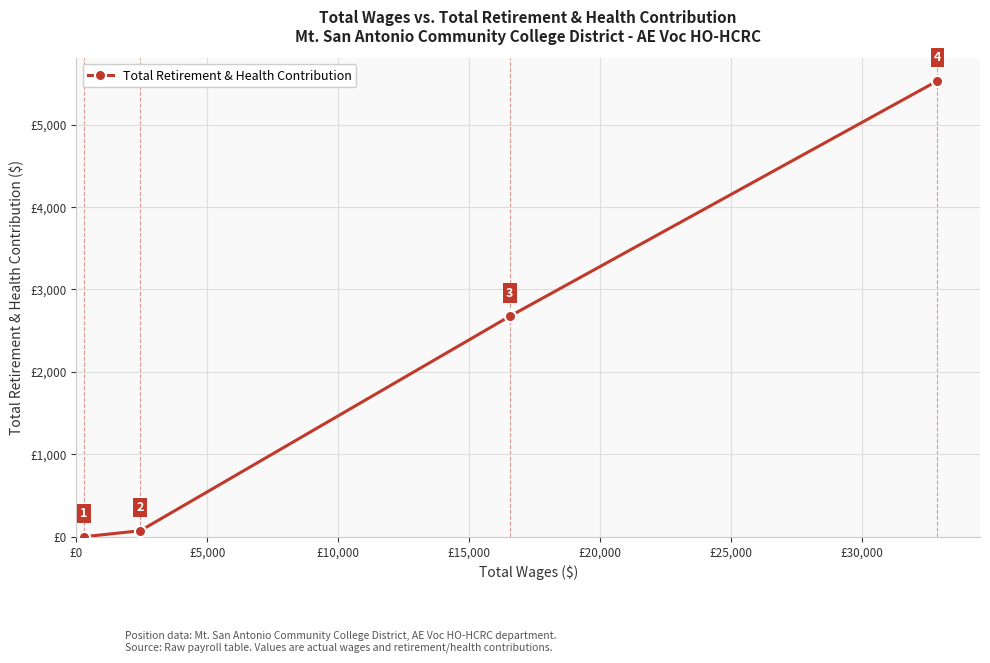

True or false: there are more than 1 points higher than both neighbors.

False